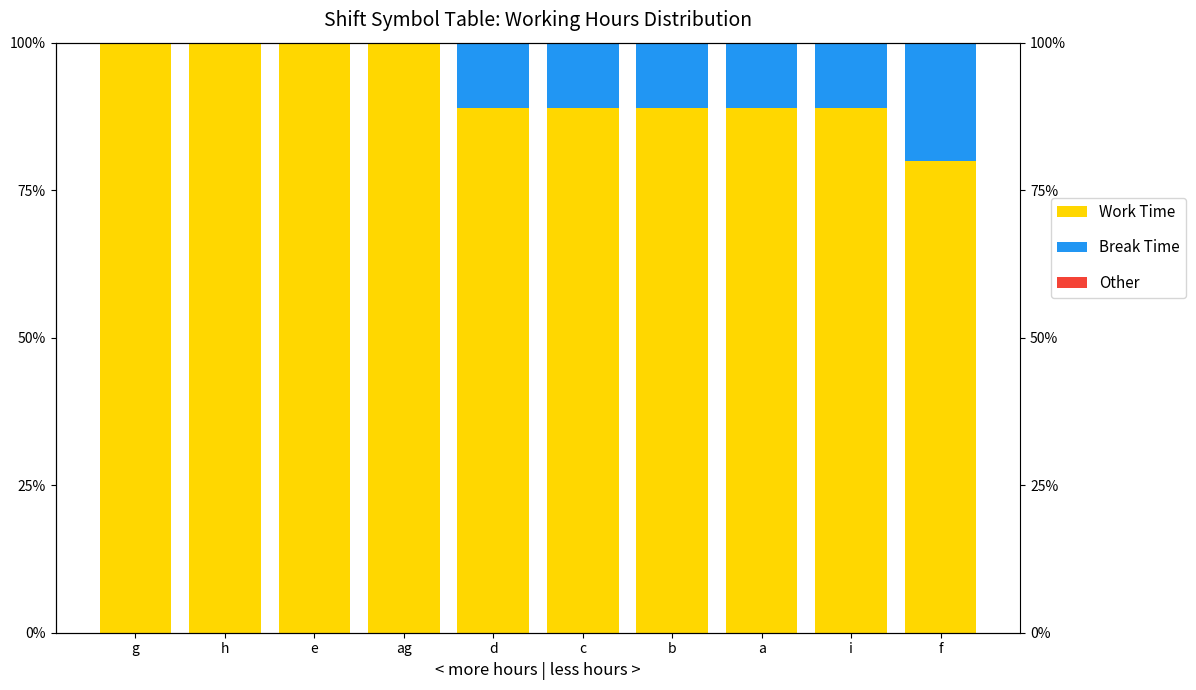

What is the greatest value displayed?

100.0